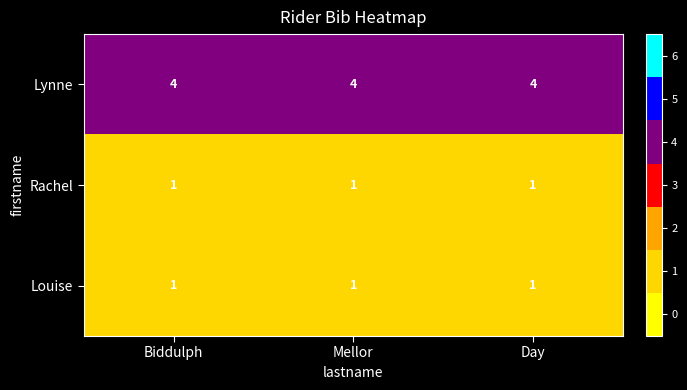

What is the sum of all Rachel values?

3